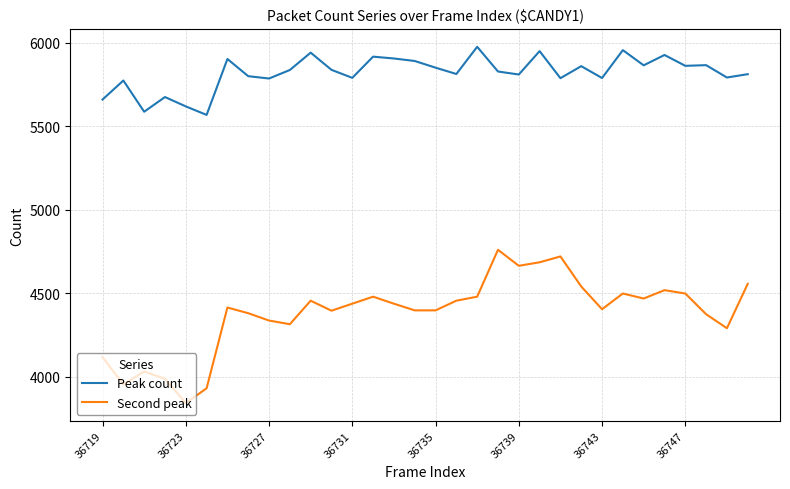

True or false: Peak count and Second peak intersect in this chart.

False